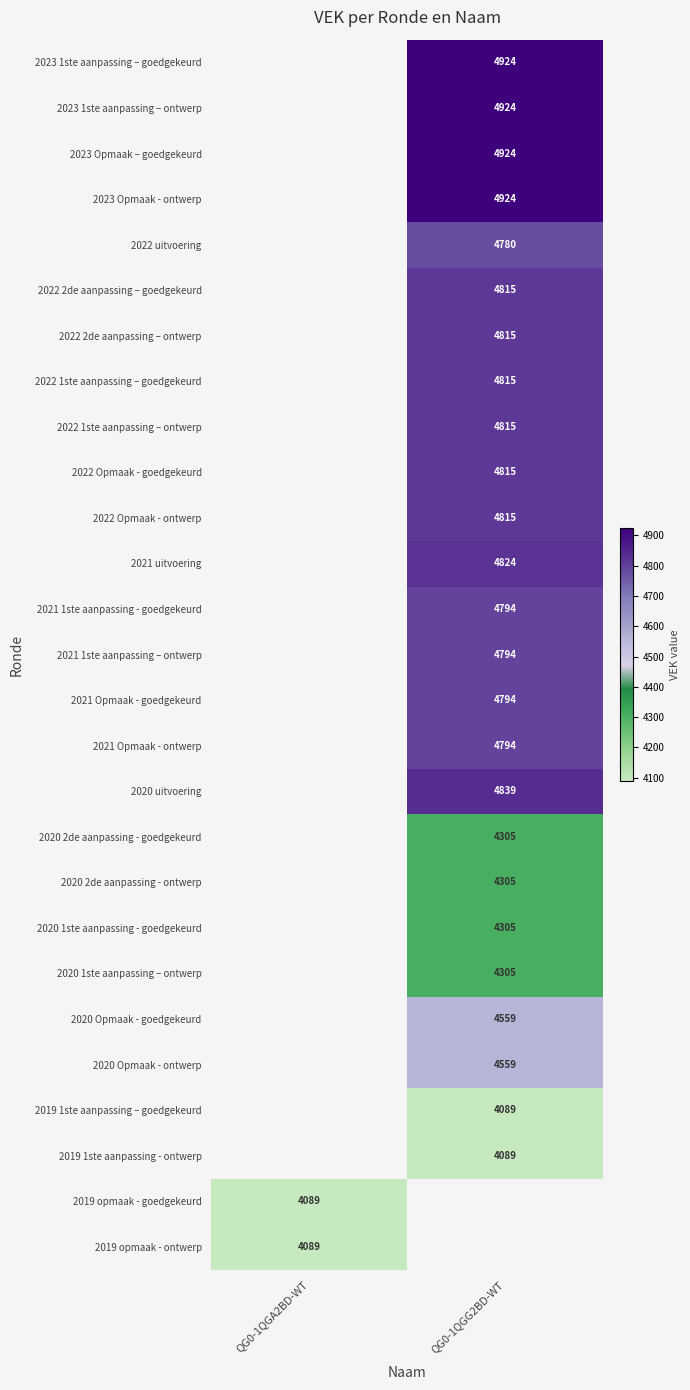

Is it true that 2020 1ste aanpassing - goedgekeurd equals 6487 at QG0-1QGG2BD-WT?

False